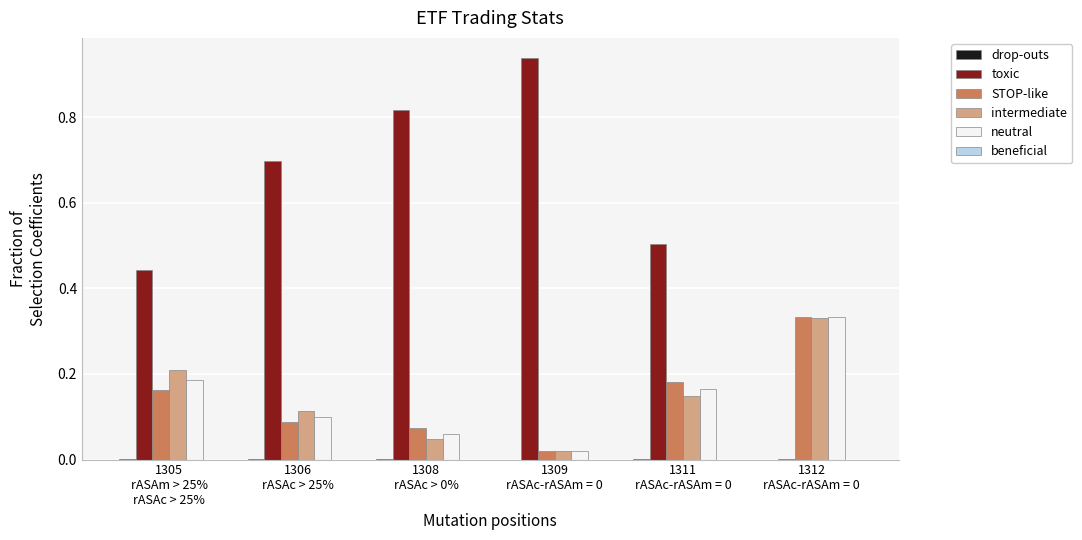

Are the bars grouped side by side (vs. stacked)?

Yes